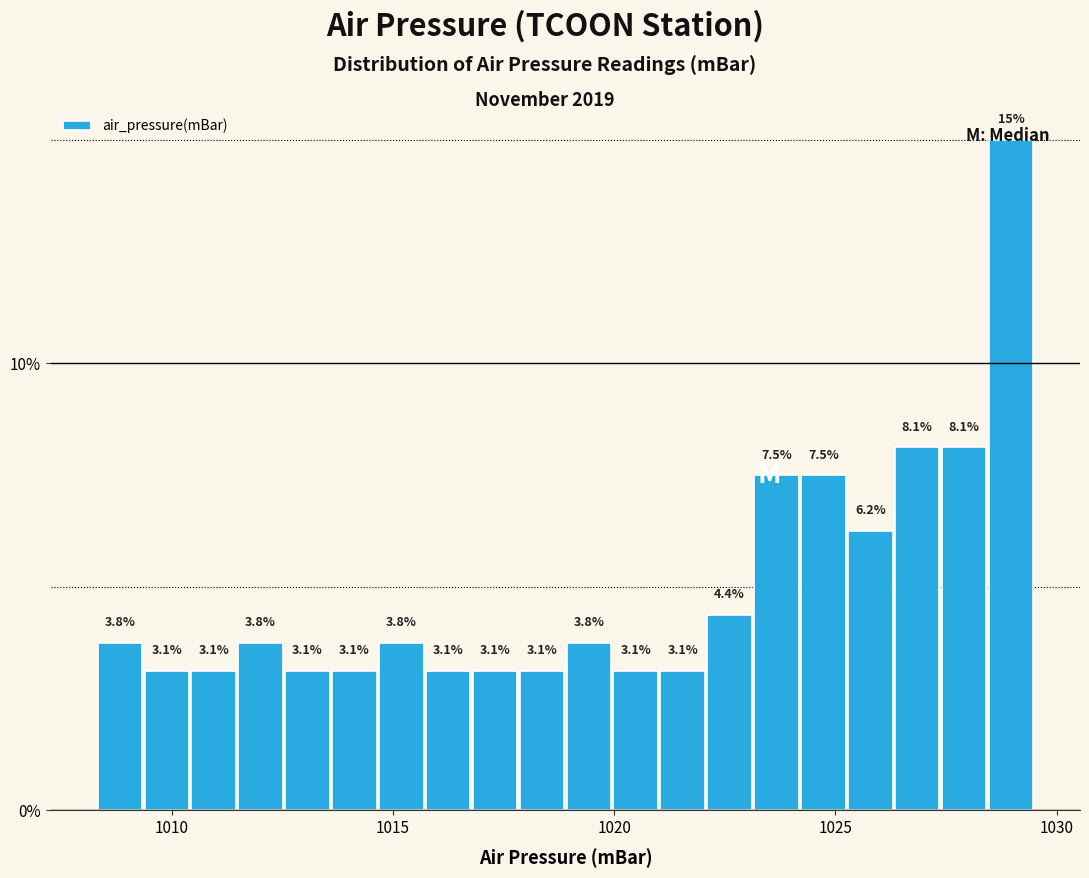

Read against the x-axis, roughly where is the centre of the tallest bar?

1029.0